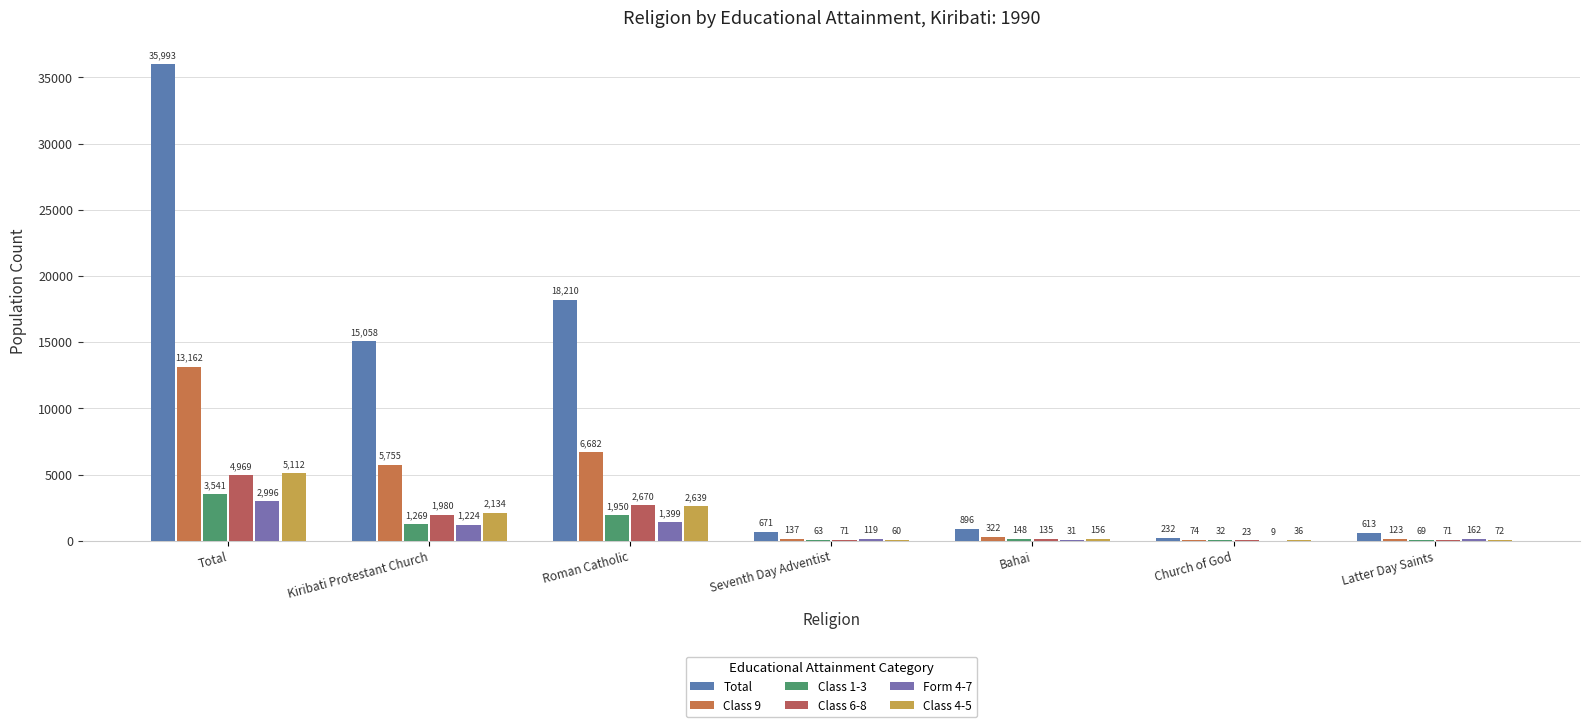

Count the number of categories in the chart.

7